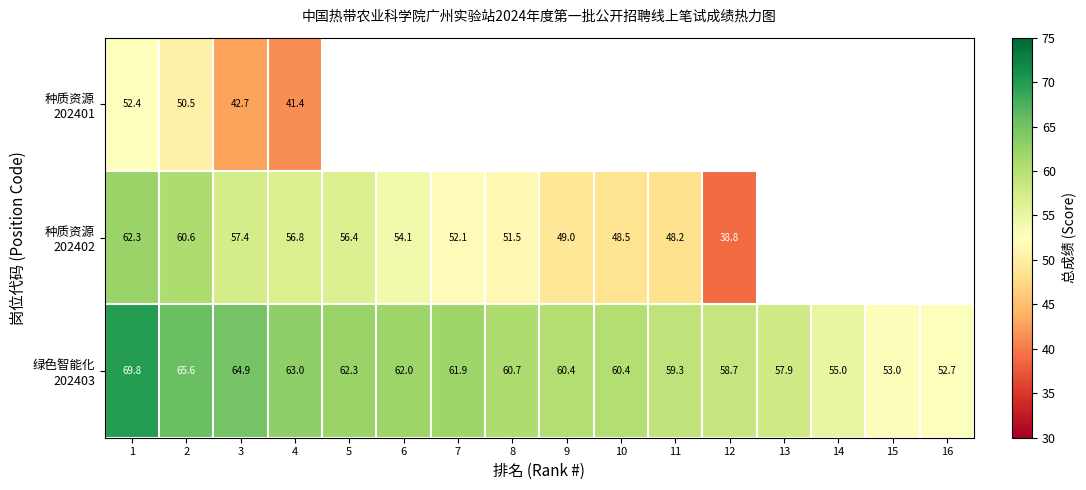

How many values in the 种质资源 202402 series are below 51?

4